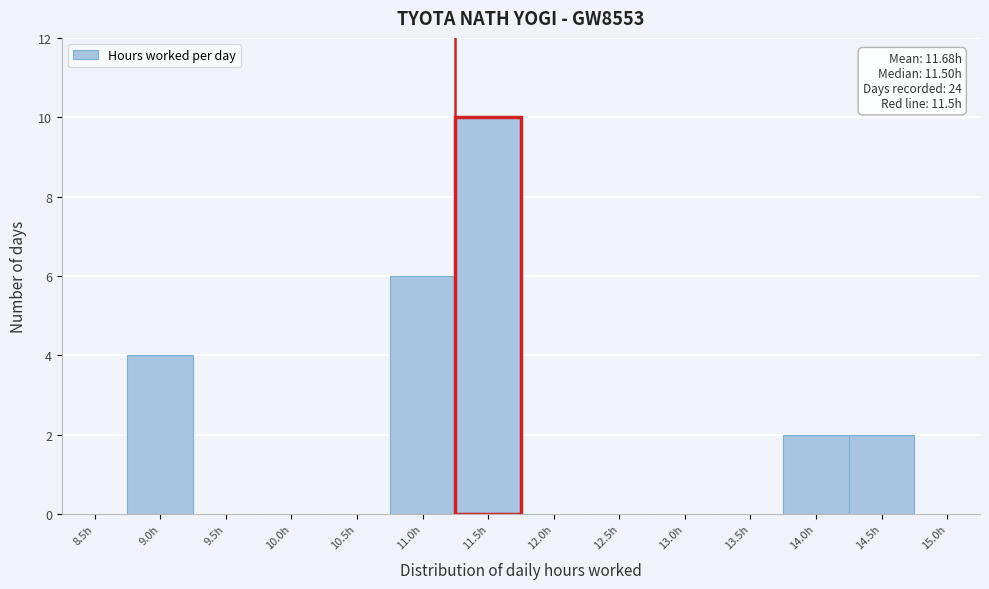

Reading left to right, list all the values displayed in this chart.

8.5h=0	9.0h=4	9.5h=0	10.0h=0	10.5h=0	11.0h=6	11.5h=10	12.0h=0	12.5h=0	13.0h=0	13.5h=0	14.0h=2	14.5h=2	15.0h=0